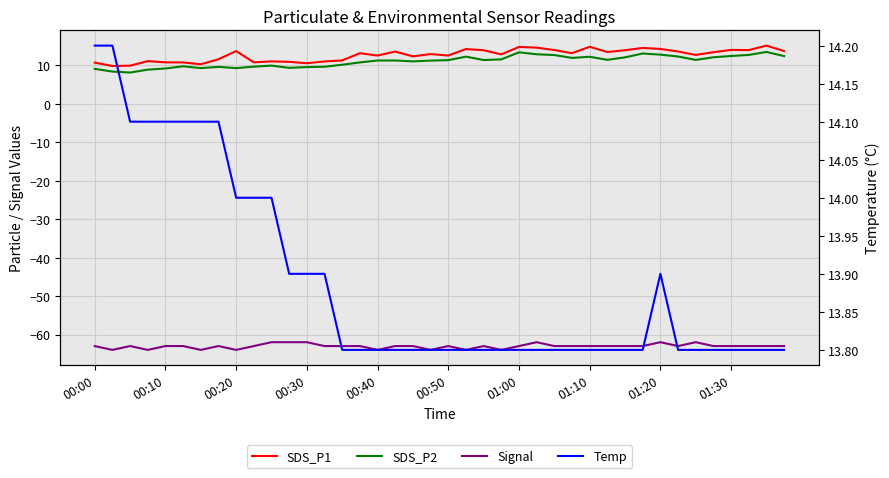

What is the spread (max minus min) of values at 35?

76.8